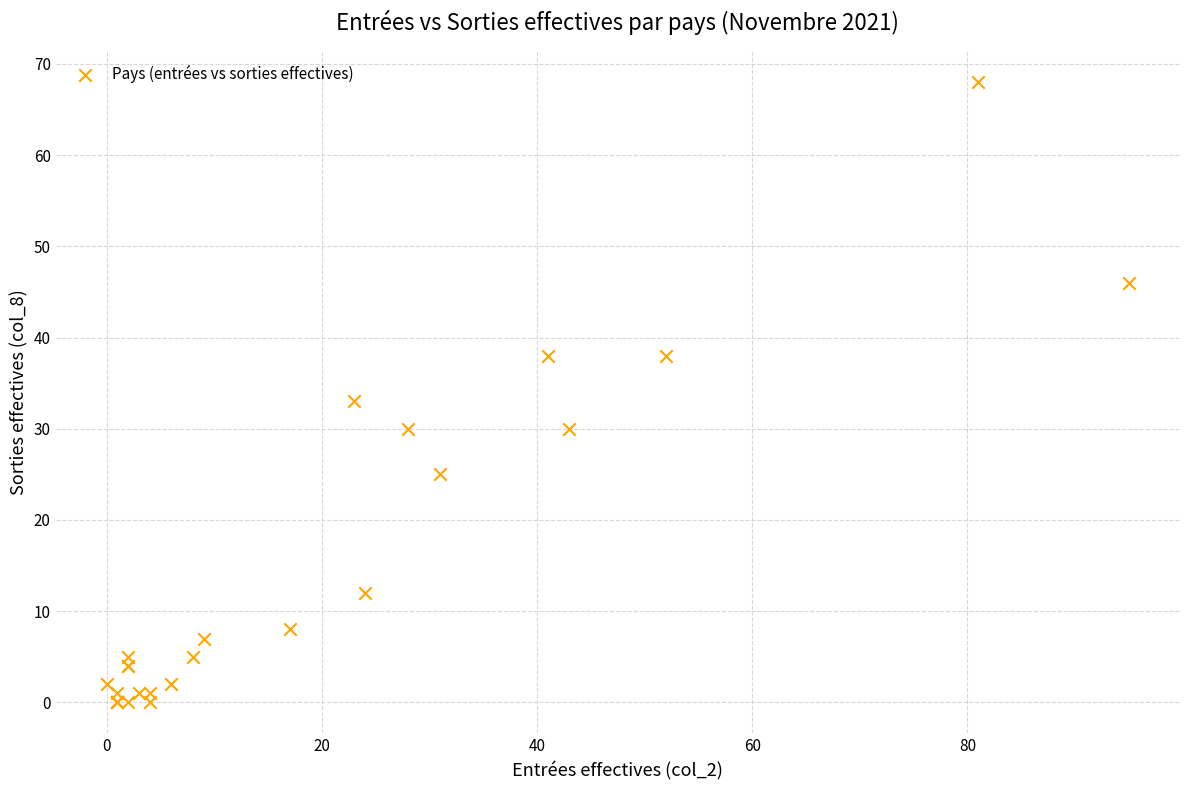

What Y value in the scatter plot is closest to 34?

33